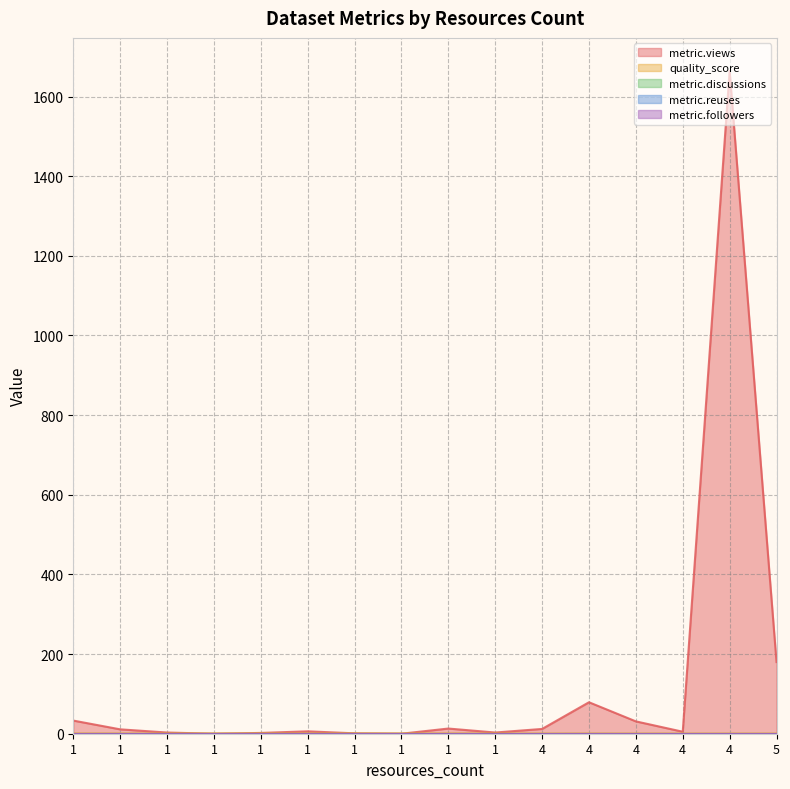

Is the value of metric.reuses at 1 greater than the value of metric.views at 1?

No